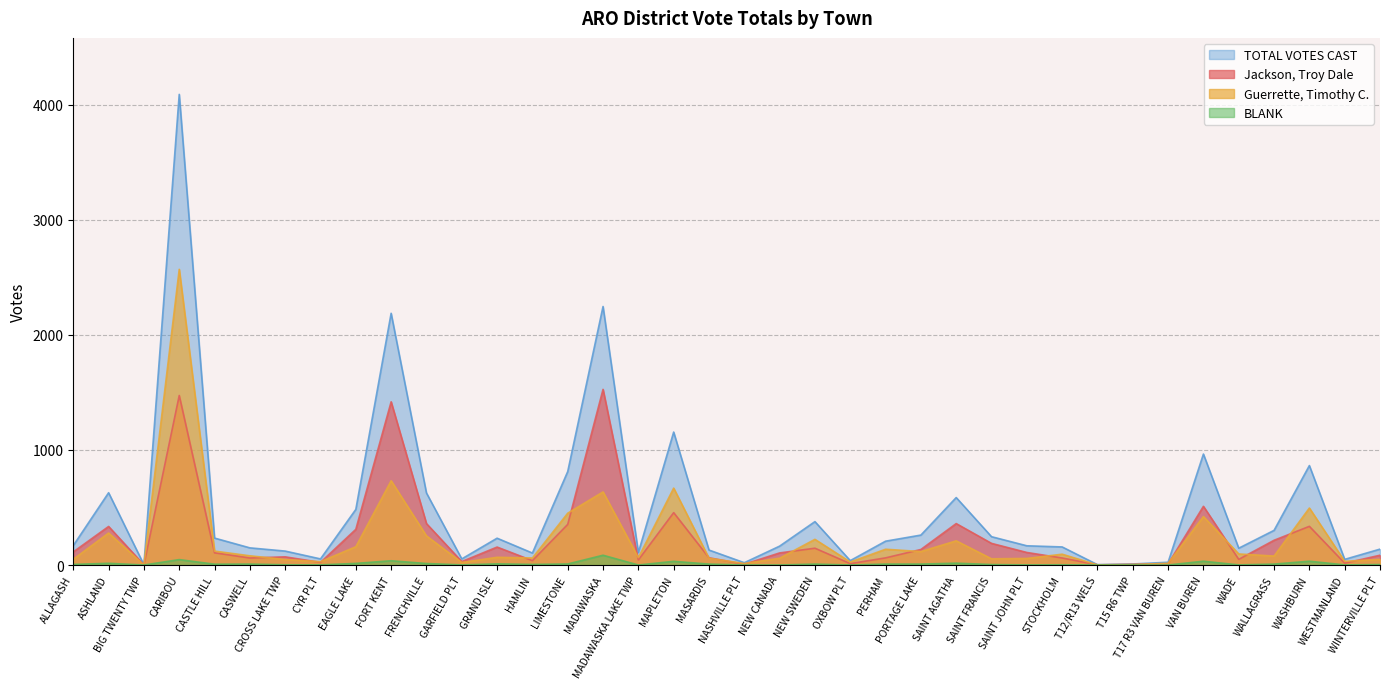

At which label is BLANK closest to 42?

CARIBOU